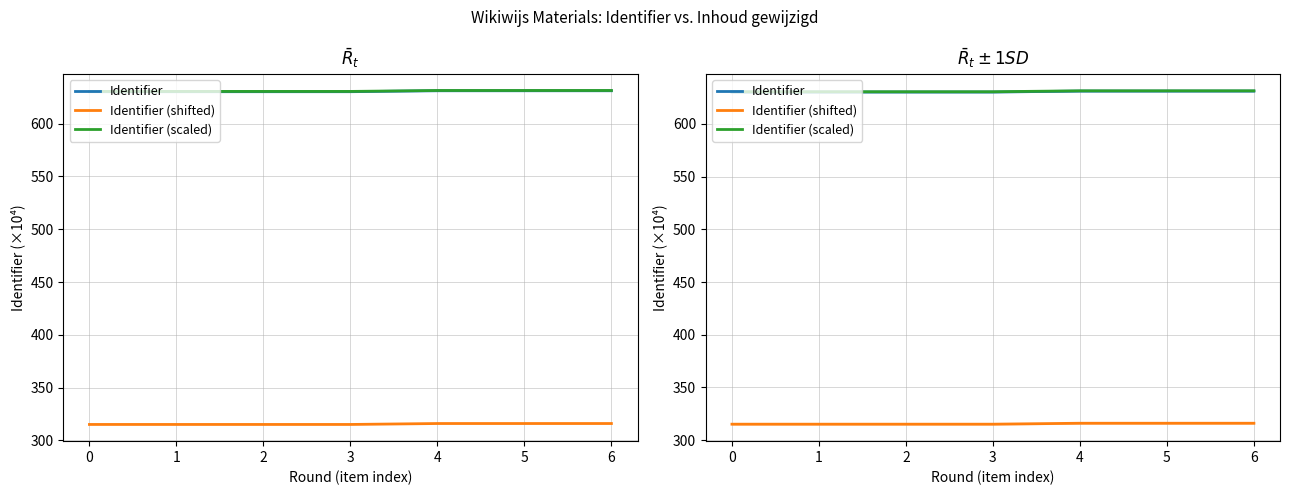

True or false: Identifier (scaled) and Identifier (shifted) cross at least once.

False